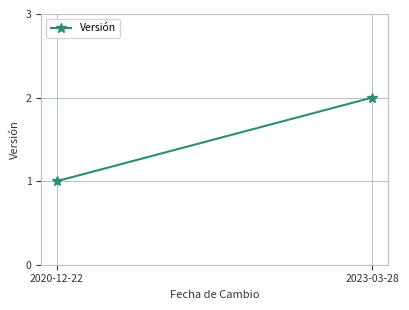

Is it true that the value at 2020-12-22 is 1?

False